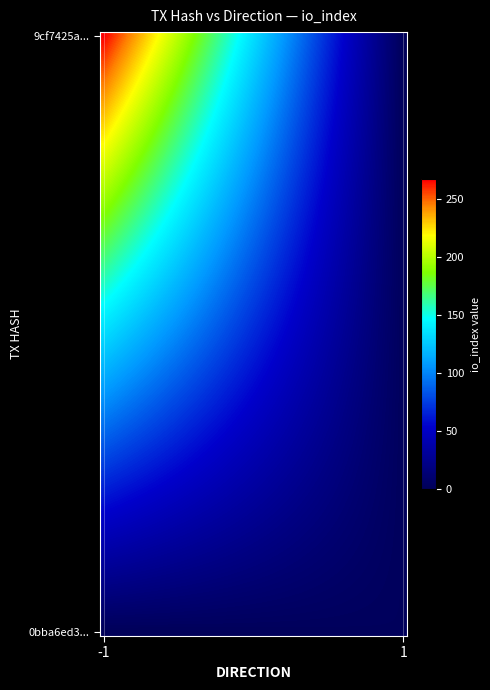

Reading left to right, transcribe all the data shown in this chart.

9cf7425a38553dcb093611bc184a31e2748fe01: direction=-1	io_index=267
0bba6ed33d9f50b01b85c96c6fd718f7d04caae: direction=1	io_index=2